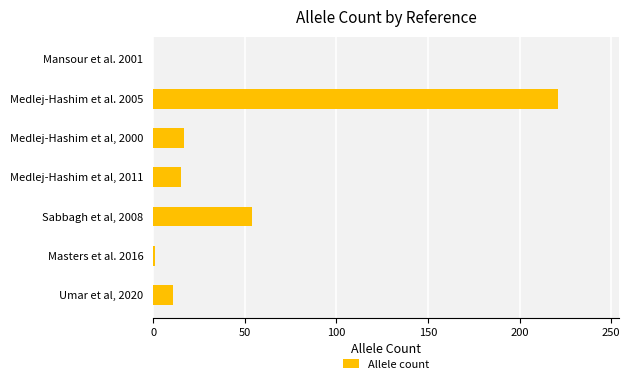

What is the sum of all values?

319